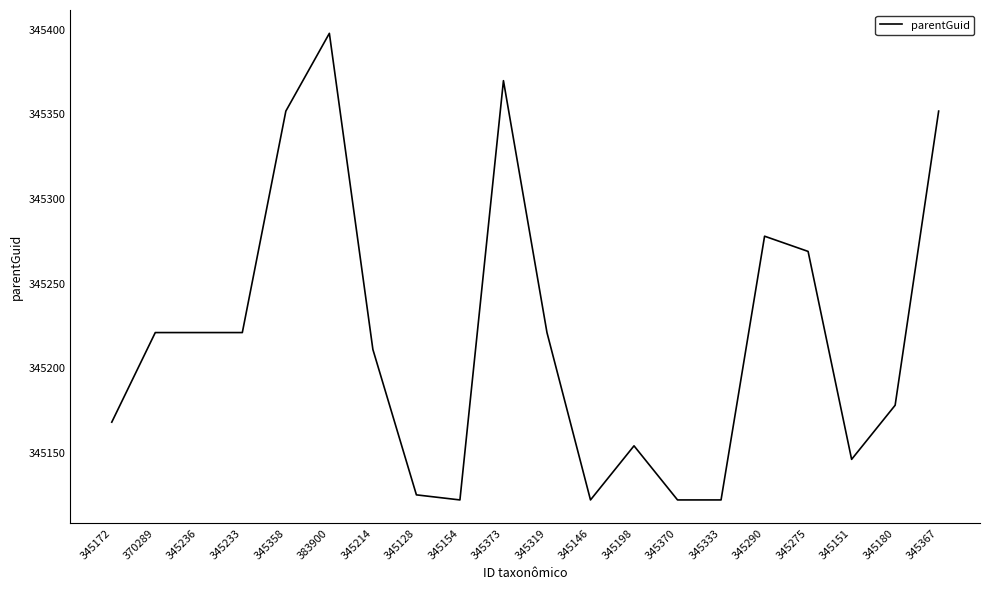

Approximately how many times larger is the value at 345275 compared to 345358?

1.0